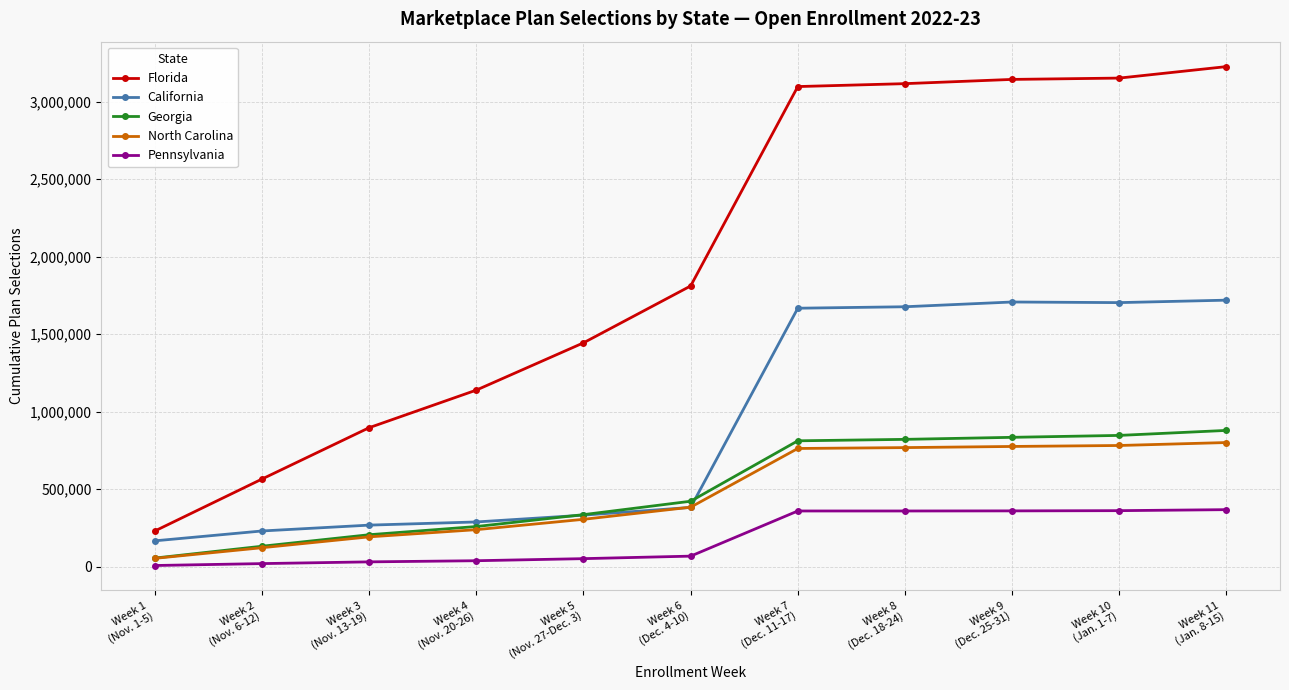

What is the label of the 3rd point from the right?

Week 9
(Dec. 25-31)